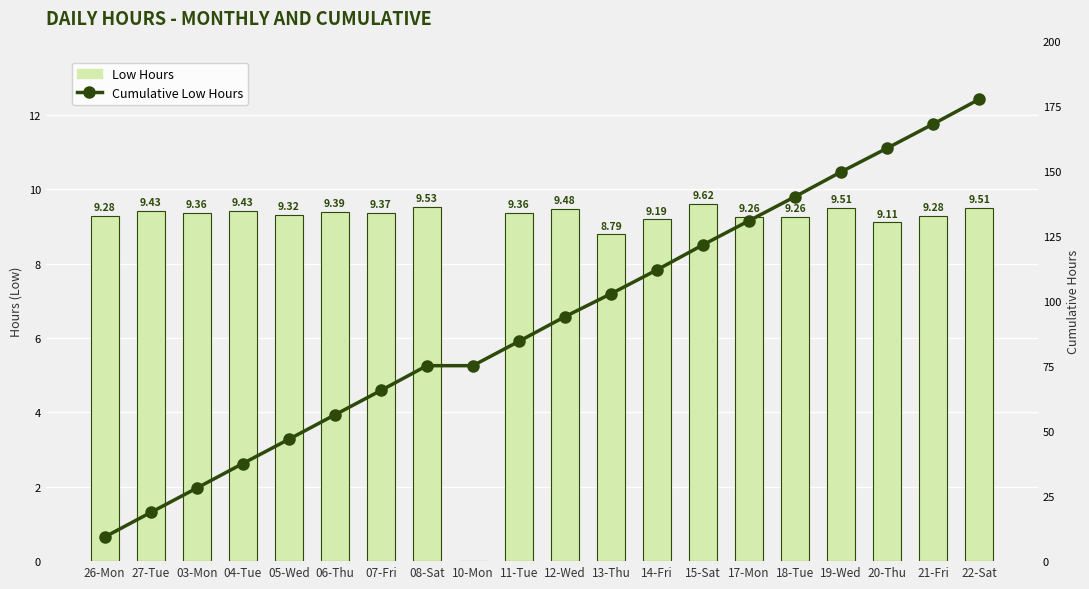

What value does the Cumulative Low Hours series have at 20-Thu?

158.7